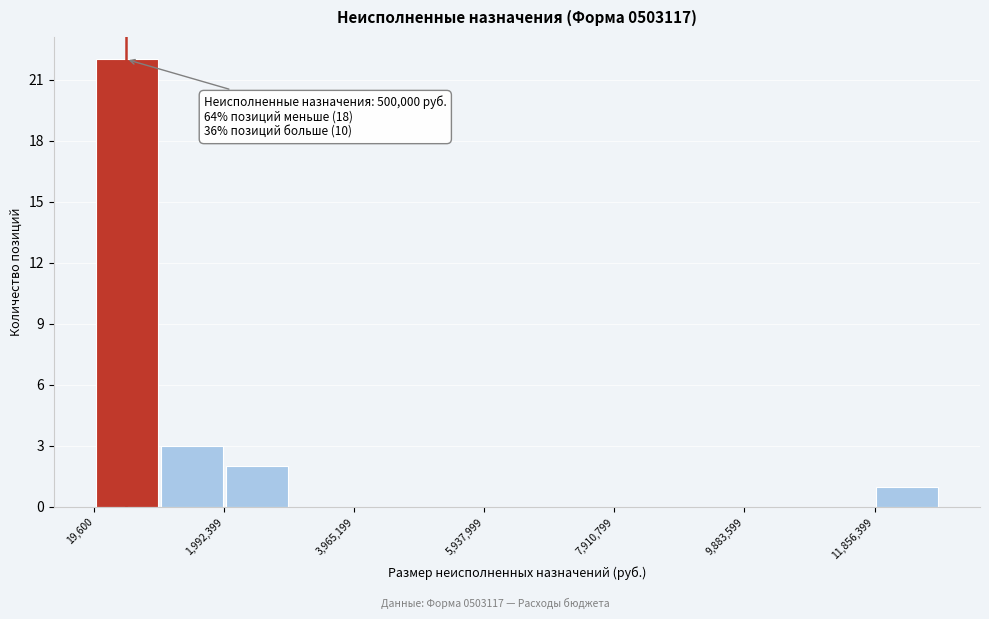

Which range on the x-axis has the tallest bar?

0 to 1000000